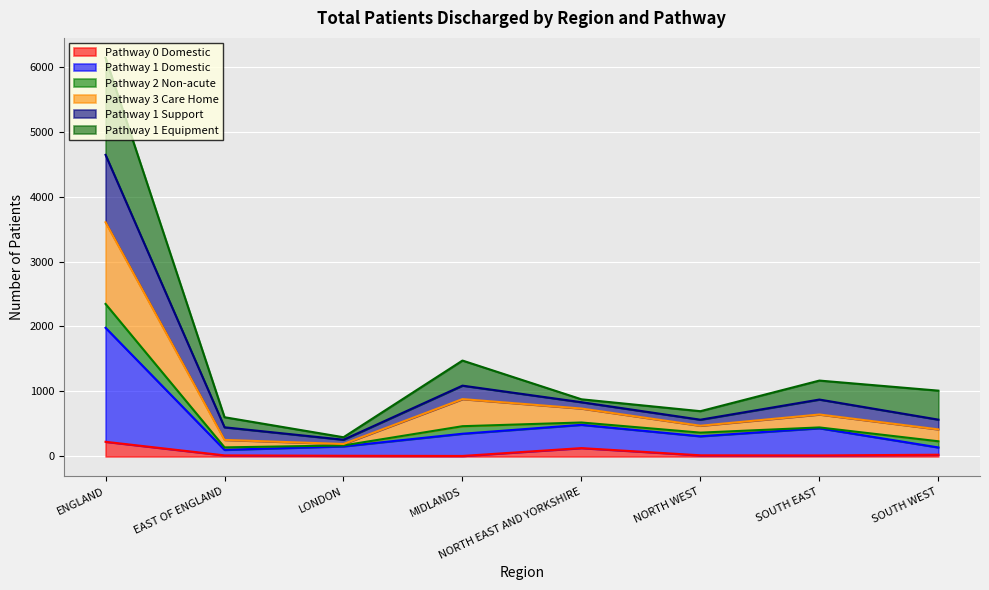

Where is the first local minimum for Pathway 0 Domestic?

MIDLANDS